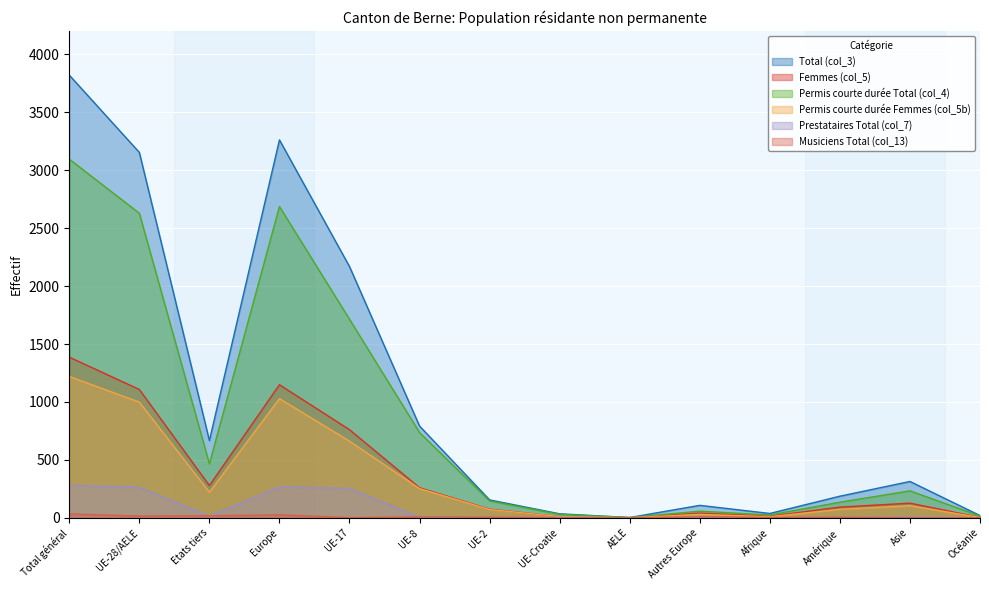

In Femmes (col_5), how many points are lower than both neighbors (excluding endpoints)?

3